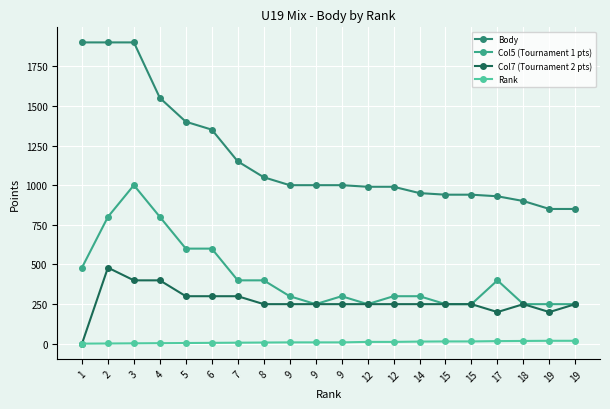

The value of Col5 (Tournament 1 pts) at 7 is 573. True or false?

False